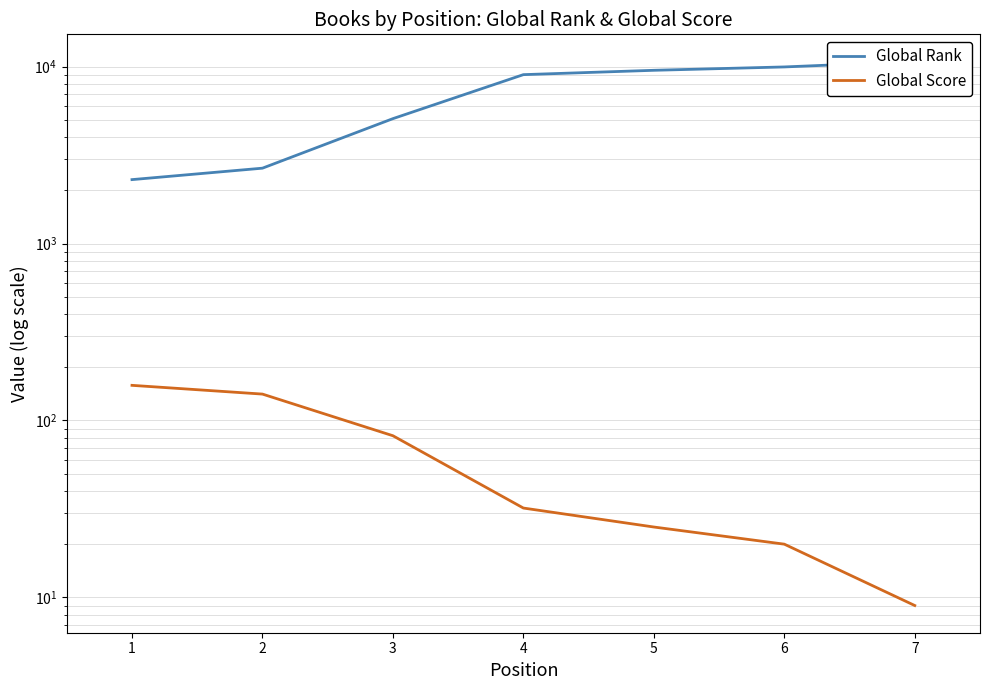

What are all the series names shown in the legend?

Global Rank, Global Score